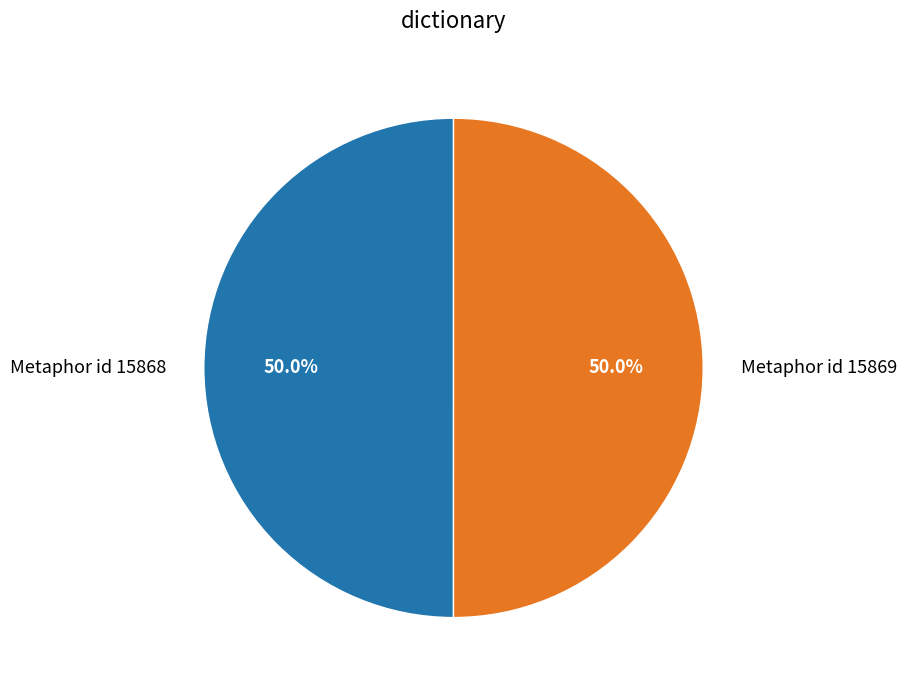

What portion of the pie excludes Metaphor id 15868?

50.0%